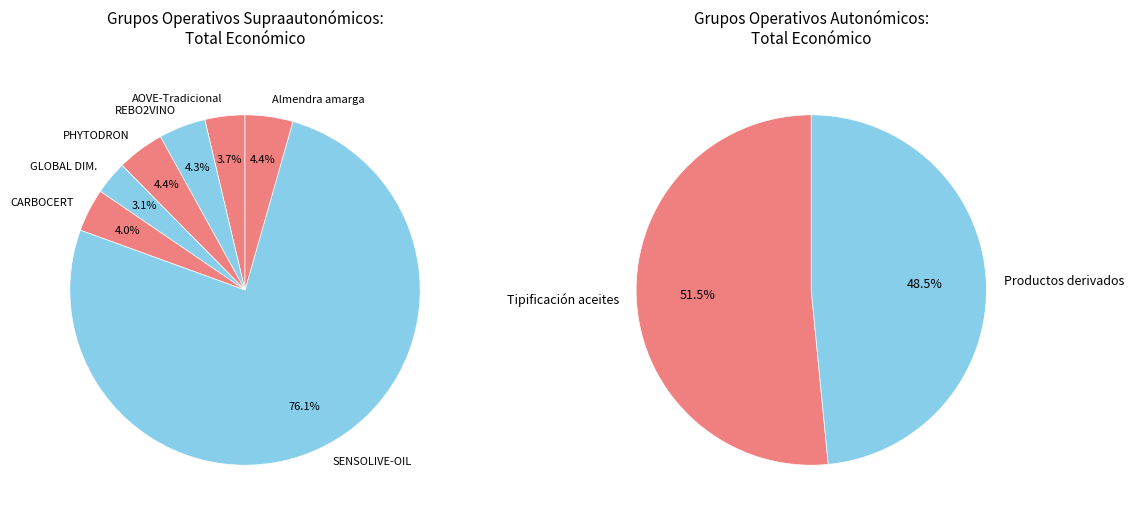

To the nearest percent, what portion does GLOBAL DIMENSION SENSOLIVE represent?

3%